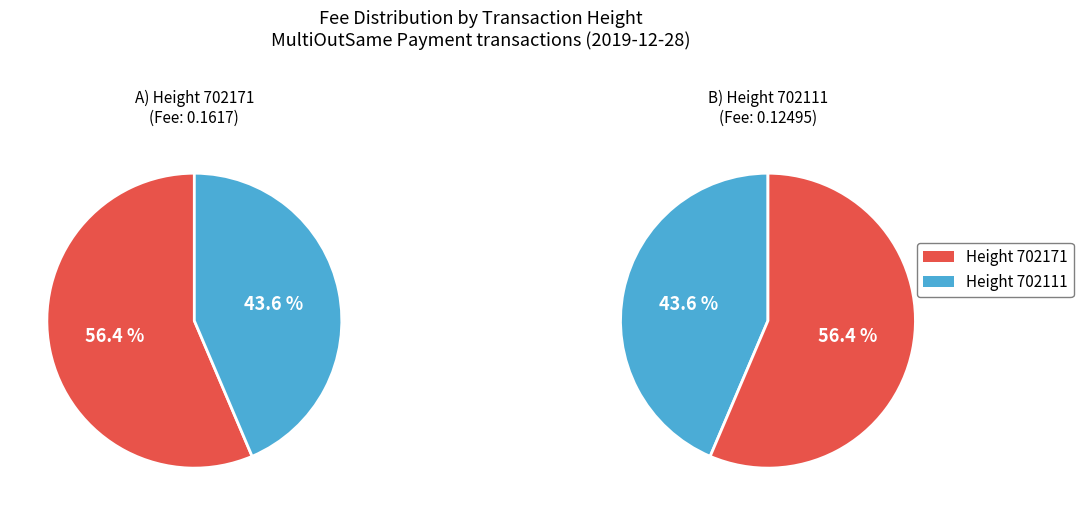

True or false: 702111 accounts for 44% of the total.

True